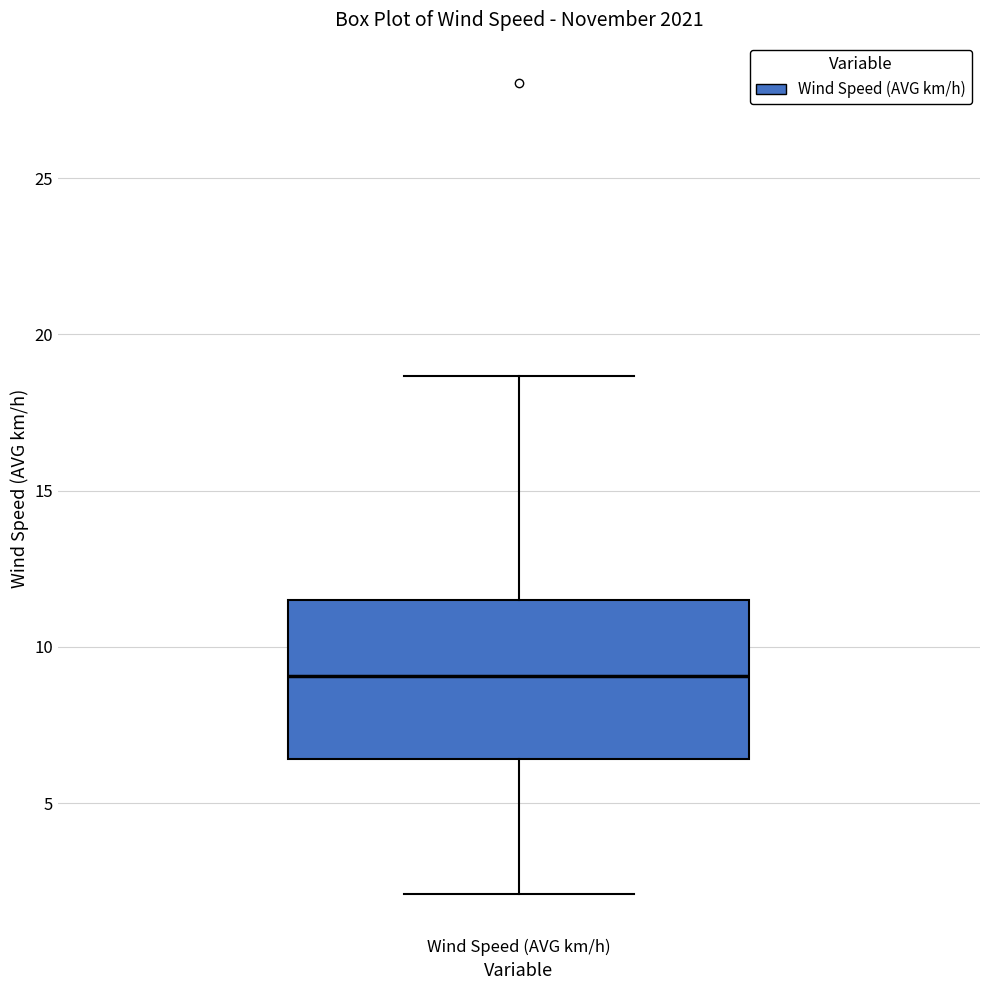

Read this box plot against the y-axis: the position of the median line, the range covered by the box, and the ends of both whiskers. The values are not printed on the chart, so give them approximately, as read against the axis.

median 9.0, box 6.5 to 11.5, whiskers 2.0 to 18.5